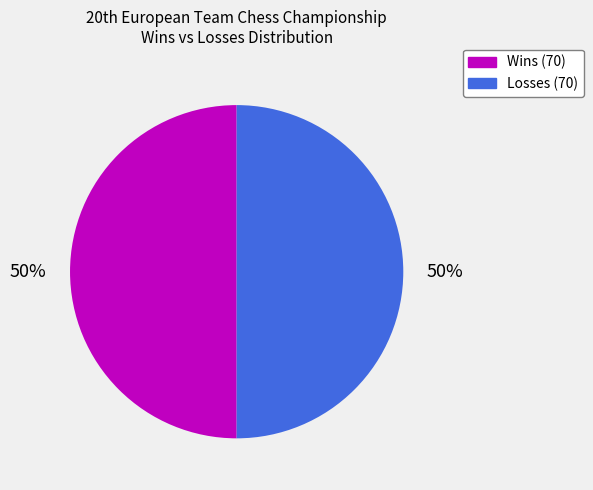

To the nearest percent, what is the average slice percentage?

50%